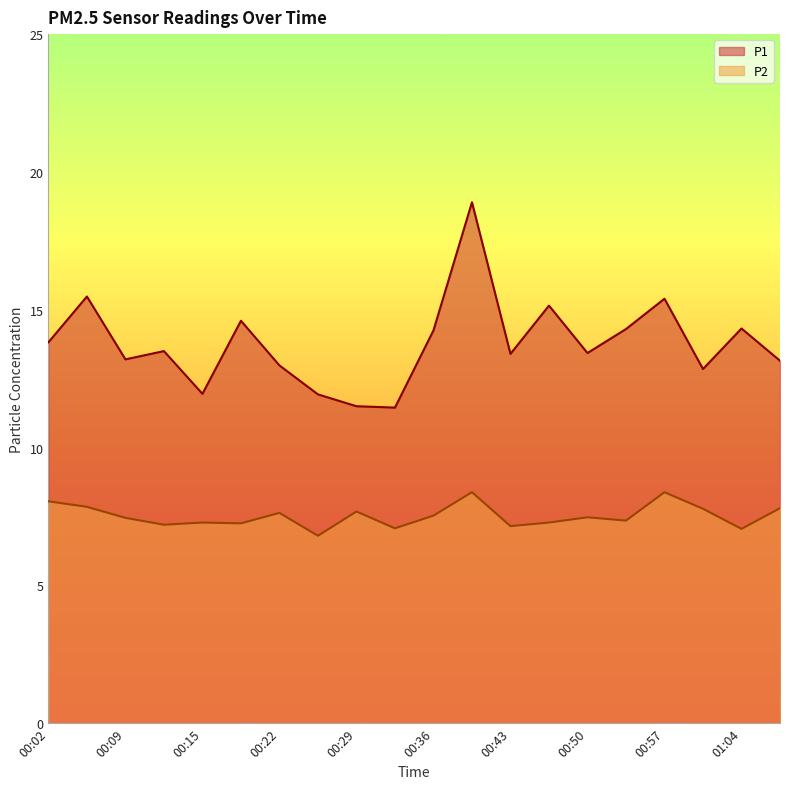

Rank the series at 00:15 from highest to lowest value.

P1, P2